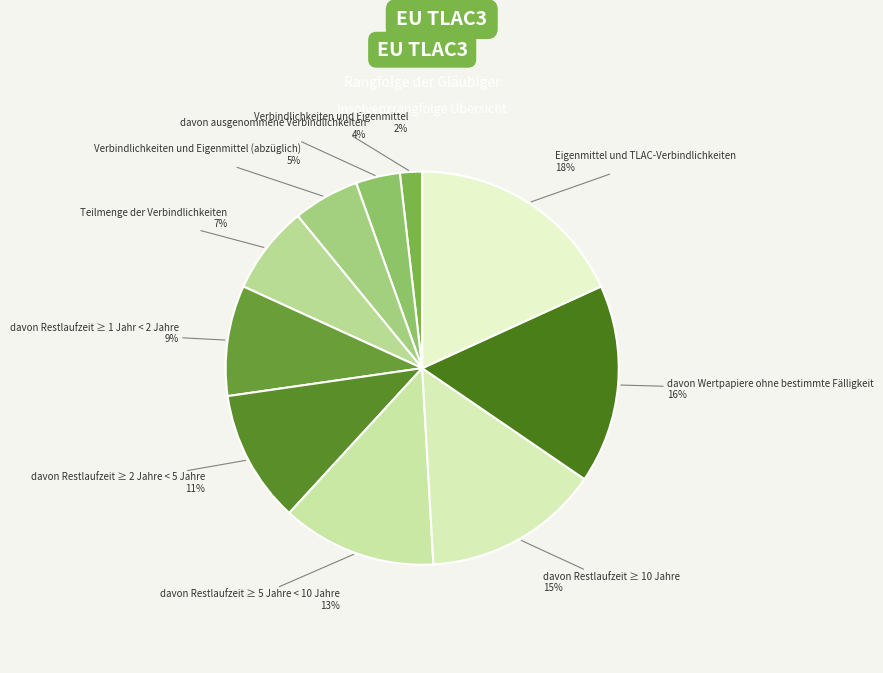

To the nearest percent, what percentage of the pie is davon ausgenommene Verbindlichkeiten?

4%